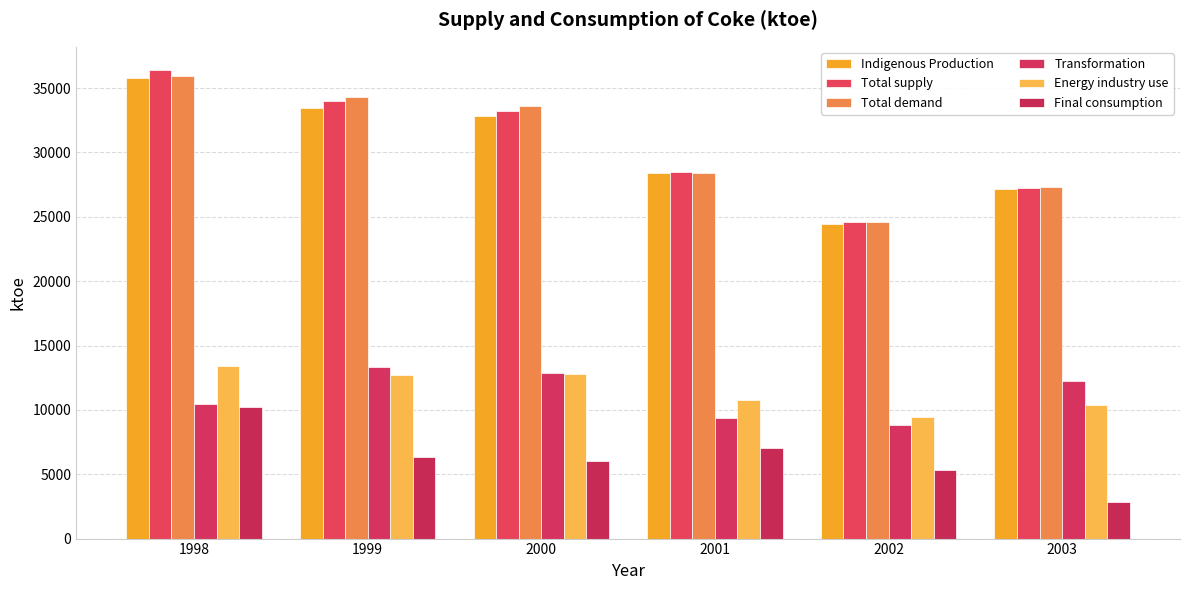

Are the bars grouped side by side (vs. stacked)?

Yes